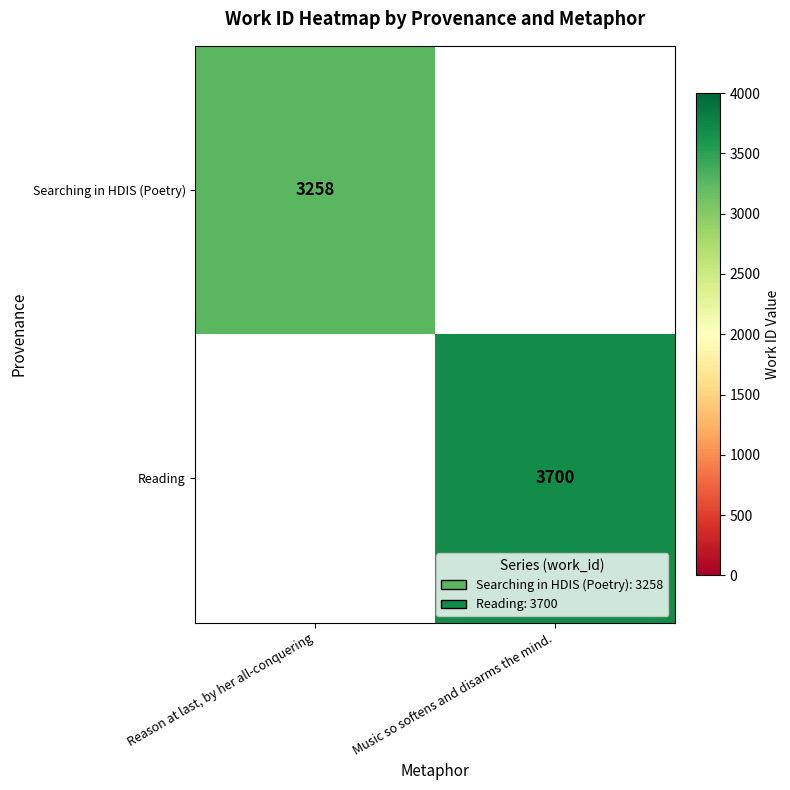

Is it true that Searching in HDIS (Poetry) equals 1439 at Reason at last, by her all-conquering?

False